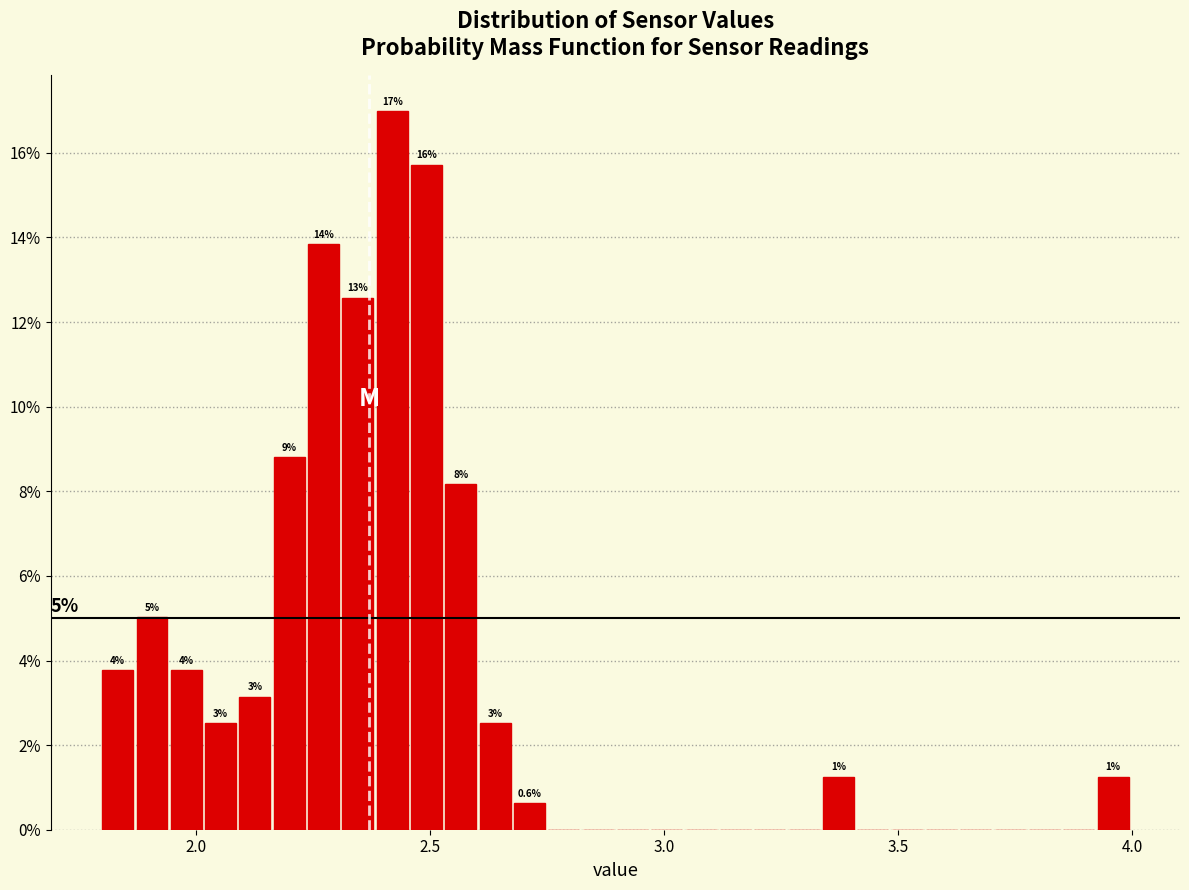

Read against the x-axis, roughly where is the centre of the tallest bar?

2.40